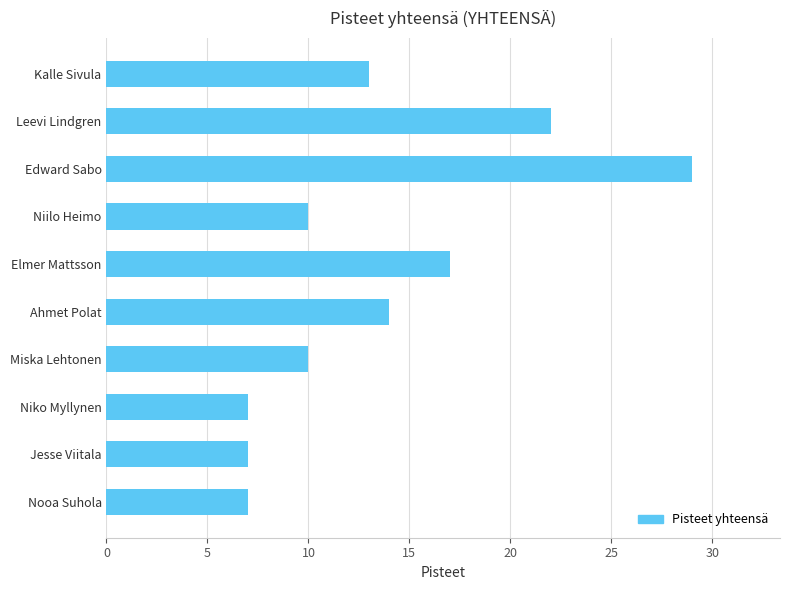

Are the bars grouped side by side (vs. stacked)?

No